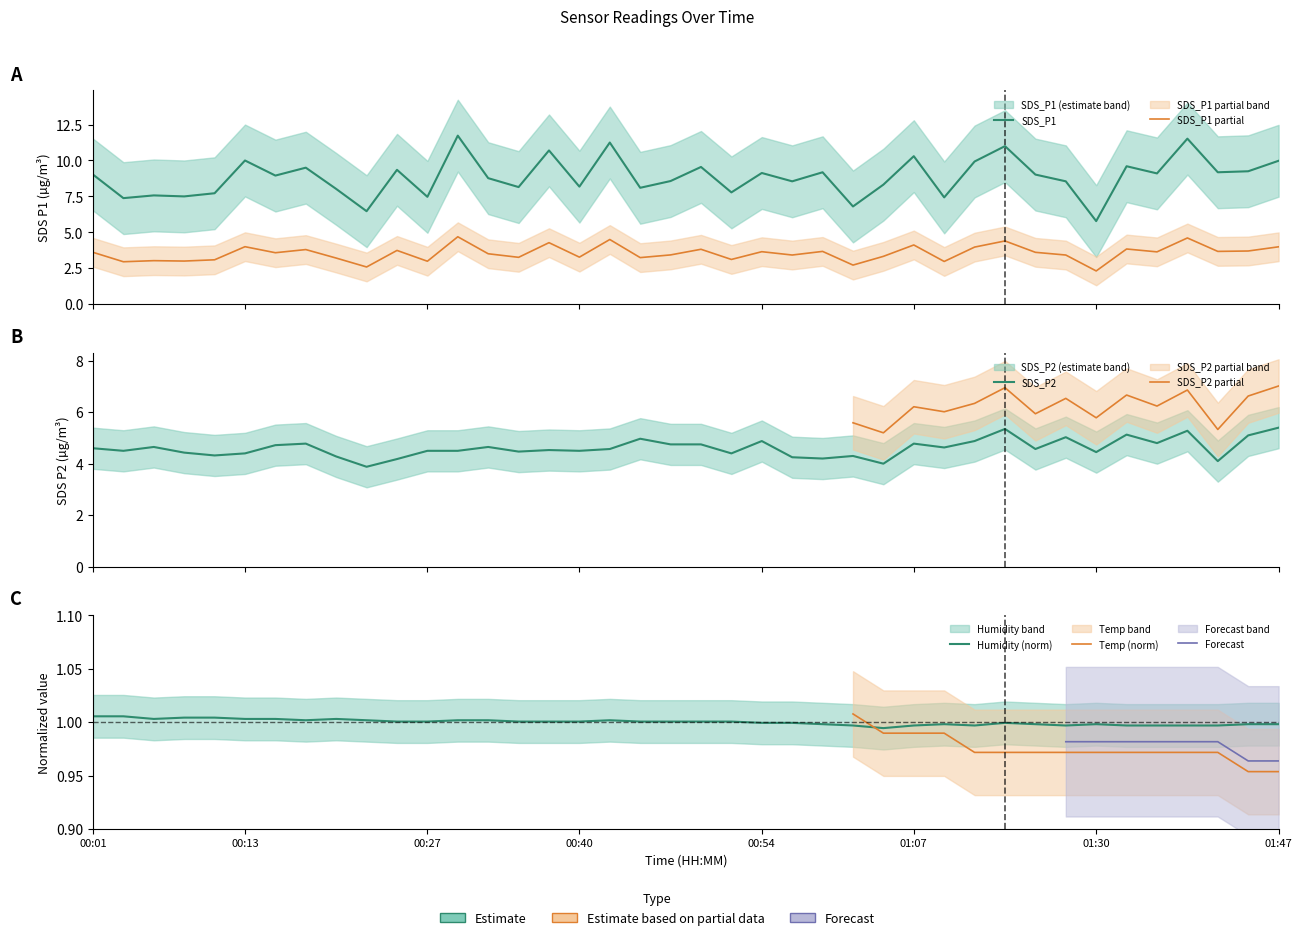

Reading left to right, what are all the values shown in this chart?

SDS_P1: 9.0	7.4	7.6	7.5	7.7	10.0	8.9	9.5	8.0	6.5	9.3	7.5	11.7	8.8	8.2	10.7	8.2	11.2	8.1	8.6	9.6	7.8	9.1	8.6	9.2	6.8	8.3	10.3	7.4	9.9	11.0	9.0	8.6	5.8	9.6	9.1	11.5	9.2	9.2	10.0
SDS_P2: 4.6	4.5	4.7	4.4	4.3	4.4	4.7	4.8	4.3	3.9	4.2	4.5	4.5	4.7	4.5	4.5	4.5	4.6	5.0	4.8	4.8	4.4	4.9	4.2	4.2	4.3	4.0	4.8	4.6	4.9	5.3	4.6	5.0	4.5	5.1	4.8	5.3	4.1	5.1	5.4
Humidity: 1.0	1.0	1.0	1.0	1.0	1.0	1.0	1.0	1.0	1.0	1.0	1.0	1.0	1.0	1.0	1.0	1.0	1.0	1.0	1.0	1.0	1.0	1.0	1.0	1.0	1.0	1.0	1.0	1.0	1.0	1.0	1.0	1.0	1.0	1.0	1.0	1.0	1.0	1.0	1.0